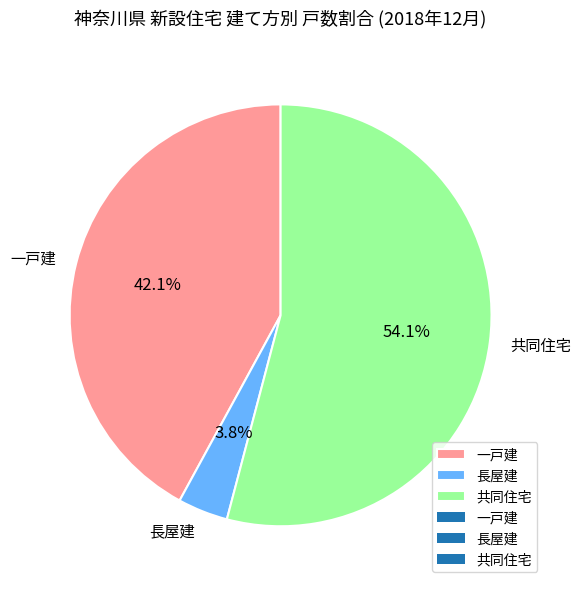

Does 共同住宅 represent more than half of the total?

Yes